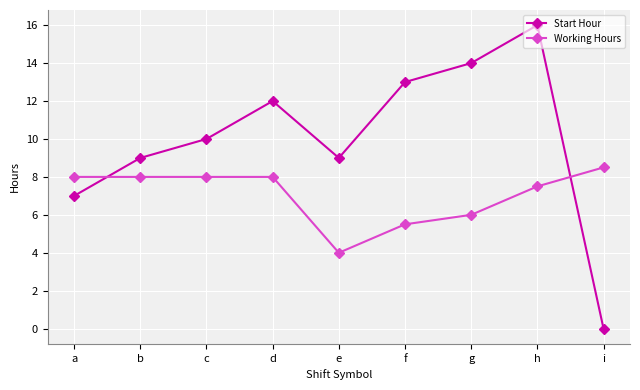

At which category is the sum across all series the highest?

h